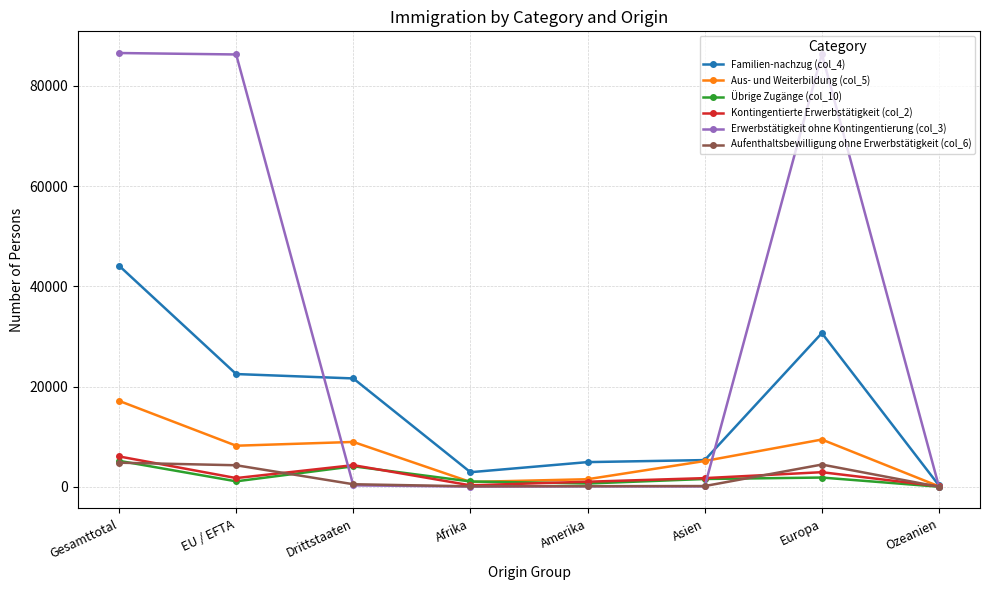

What are all the series names shown in the legend?

Familien-nachzug (col_4), Aus- und Weiterbildung (col_5), Übrige Zugänge (col_10), Kontingentierte Erwerbstätigkeit (col_2), Erwerbstätigkeit ohne Kontingentierung (col_3), Aufenthaltsbewilligung ohne Erwerbstätigkeit (col_6)